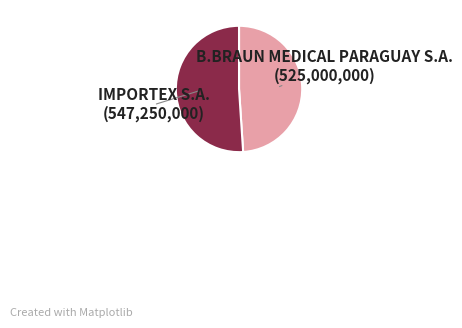

Is there any slice that represents more than half of the pie?

Yes